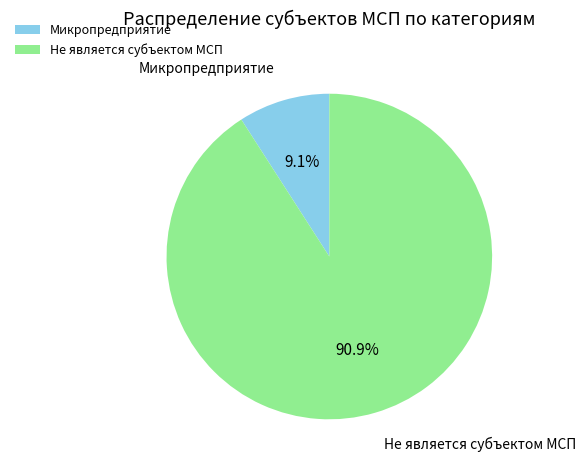

How many segments does this pie chart have?

2